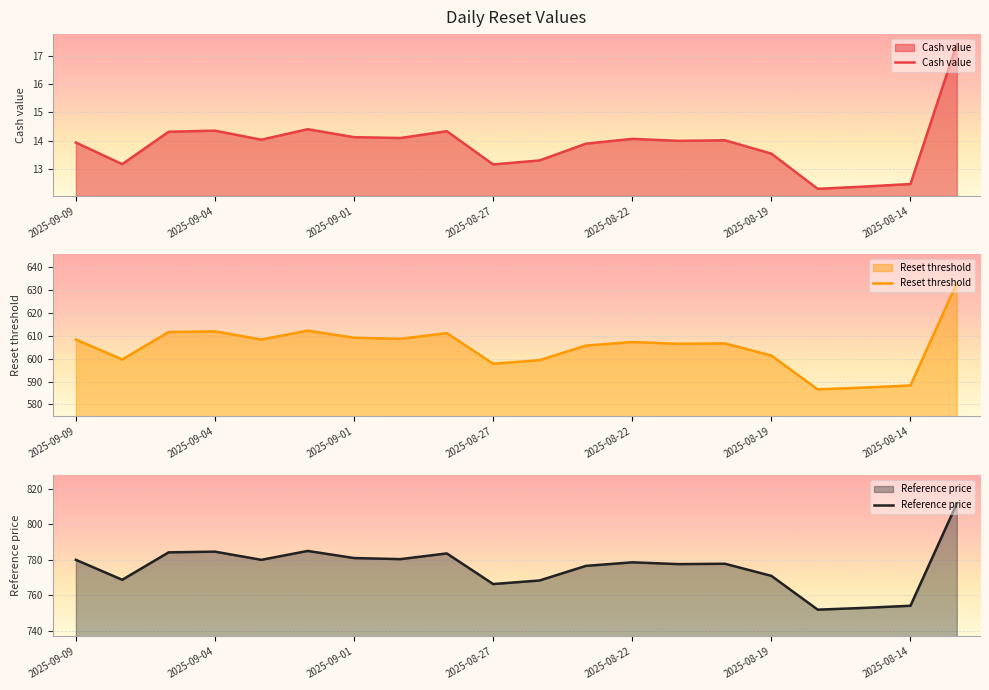

What is the average value of the Reset threshold series?

605.1